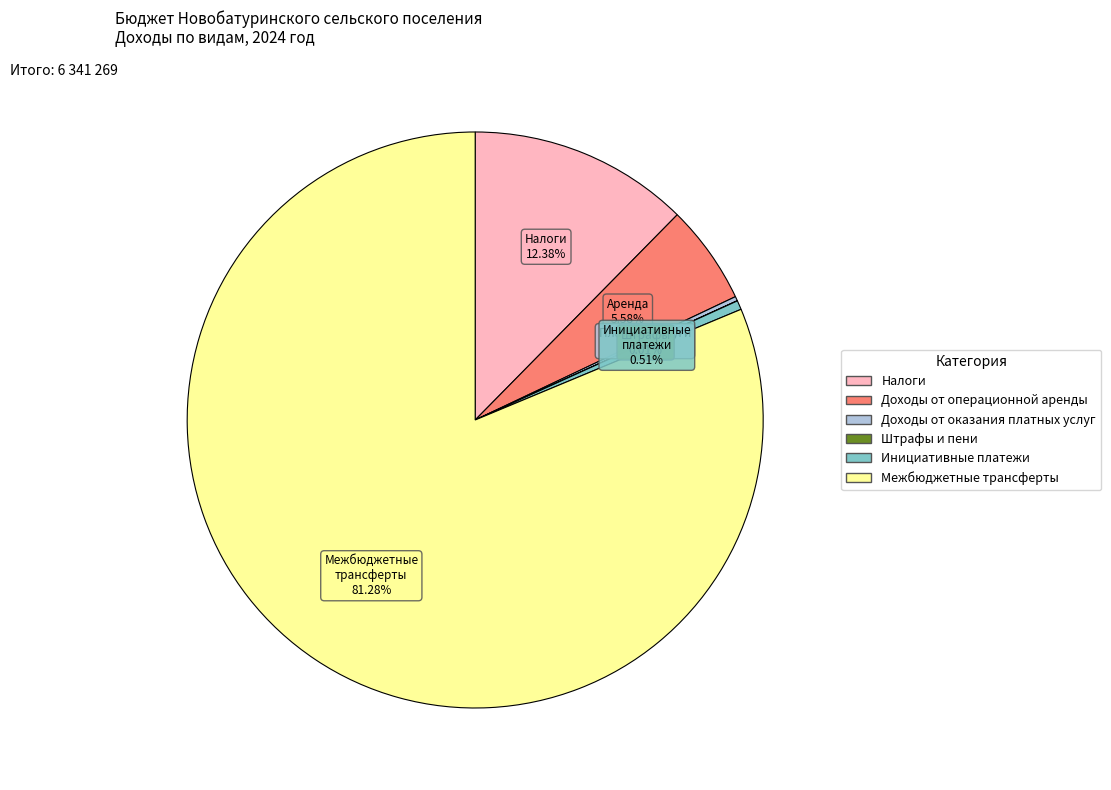

Which category accounts for the majority?

Межбюджетные трансферты